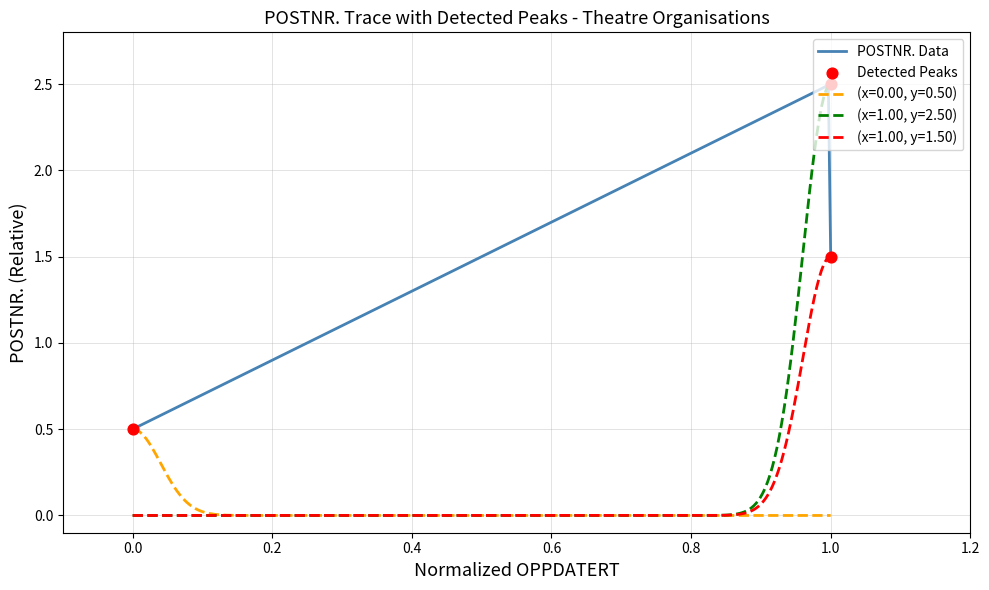

What is the change in value from 0.0 to 1.0?

+1.0